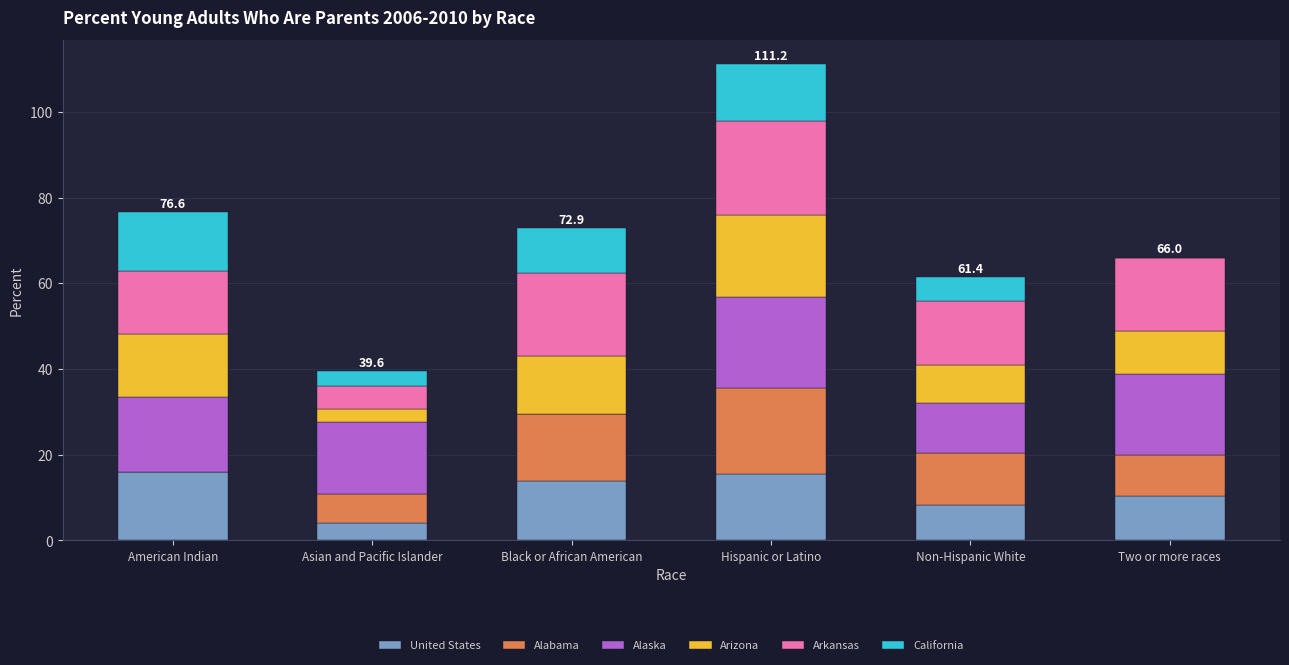

What is the total value across all series at Asian and Pacific Islander?

39.6